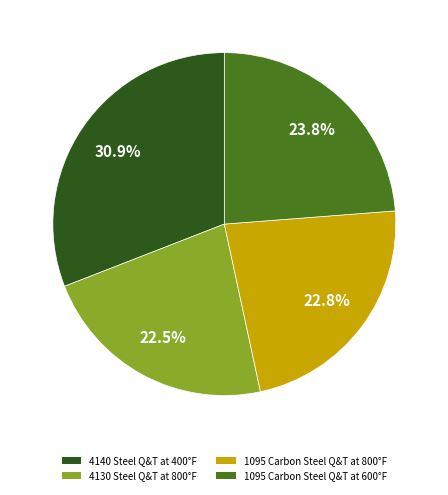

To the nearest percent, what is the difference between the 4130 Steel Q&T at 800°F and 4140 Steel Q&T at 400°F slice percentages?

8%